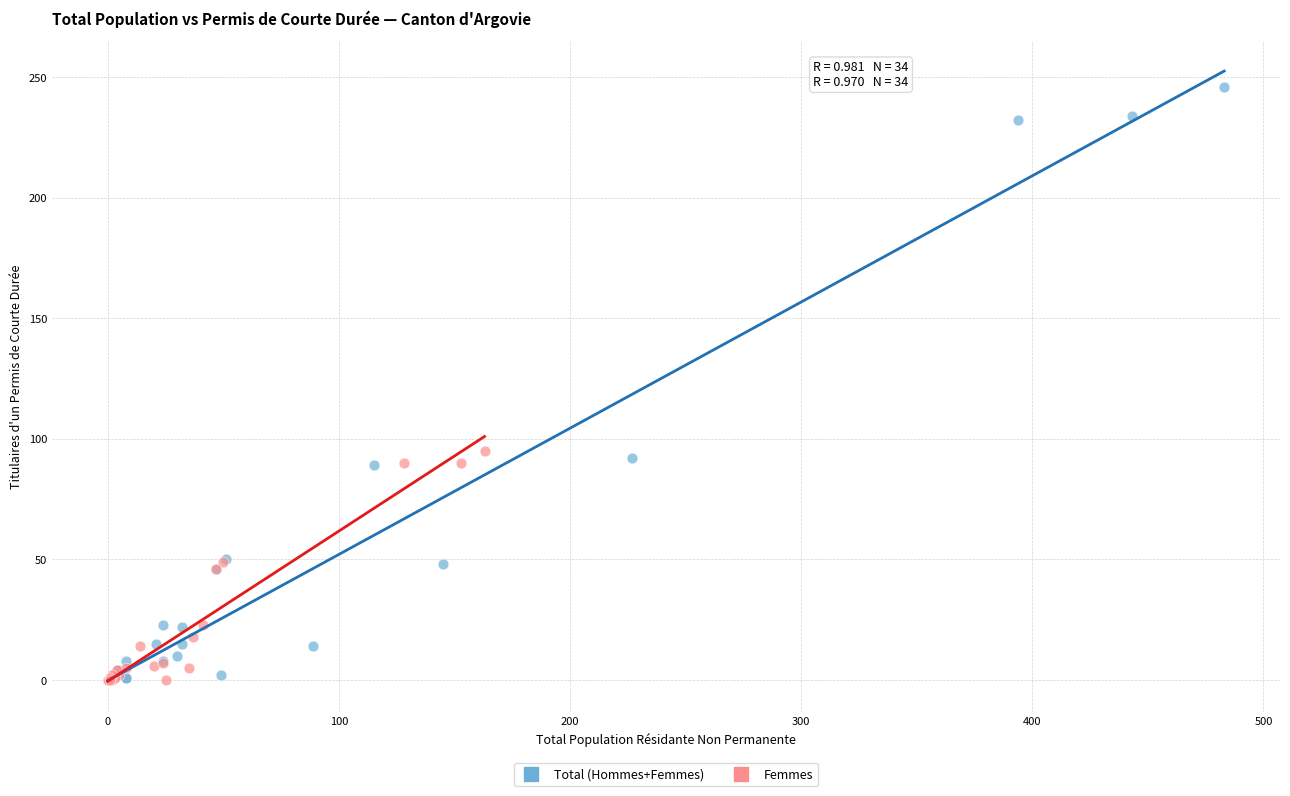

Which series contains the highest Y value?

Total (Hommes+Femmes)